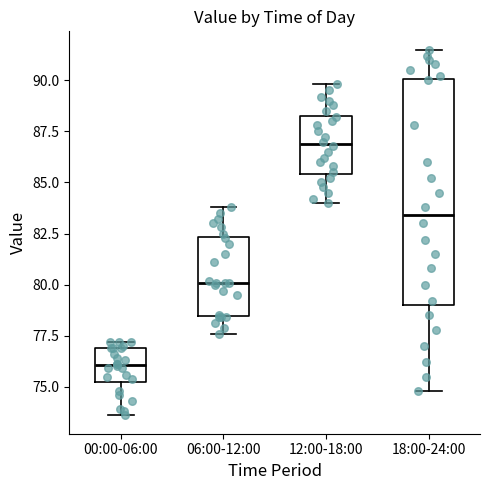

Comparing the boxes themselves (not the whiskers), which one is the tallest?

18:00-24:00